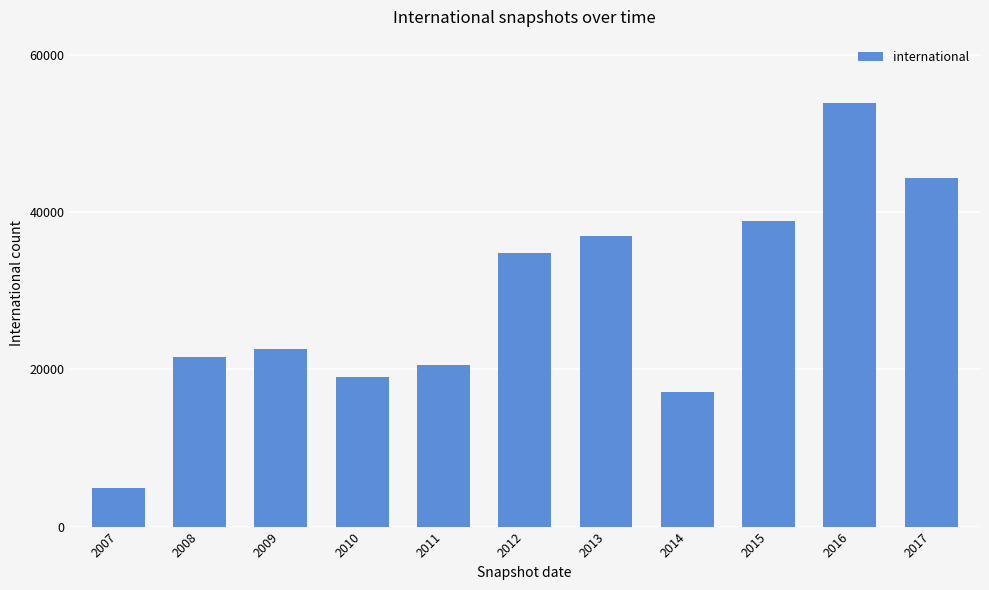

At which label is the value closest to 29350?

2012